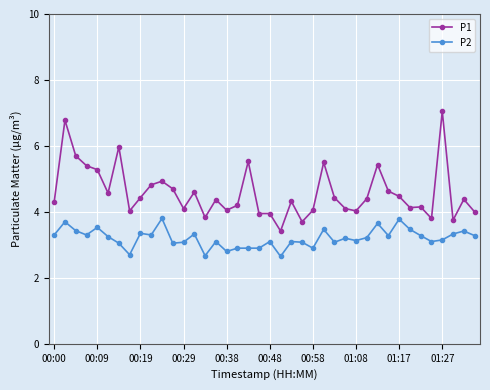

Which series has the largest range (max minus min)?

P1